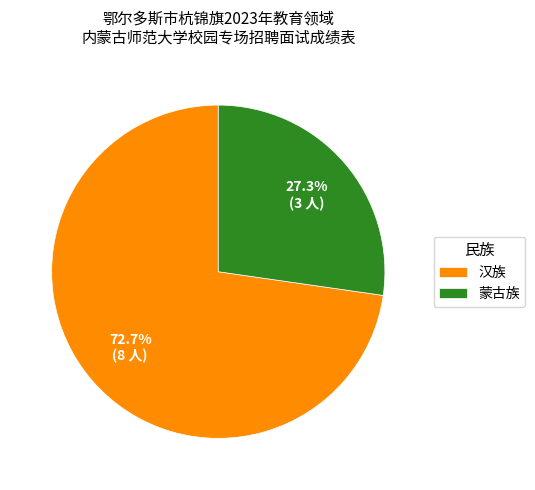

Which slice is the smallest?

蒙古族